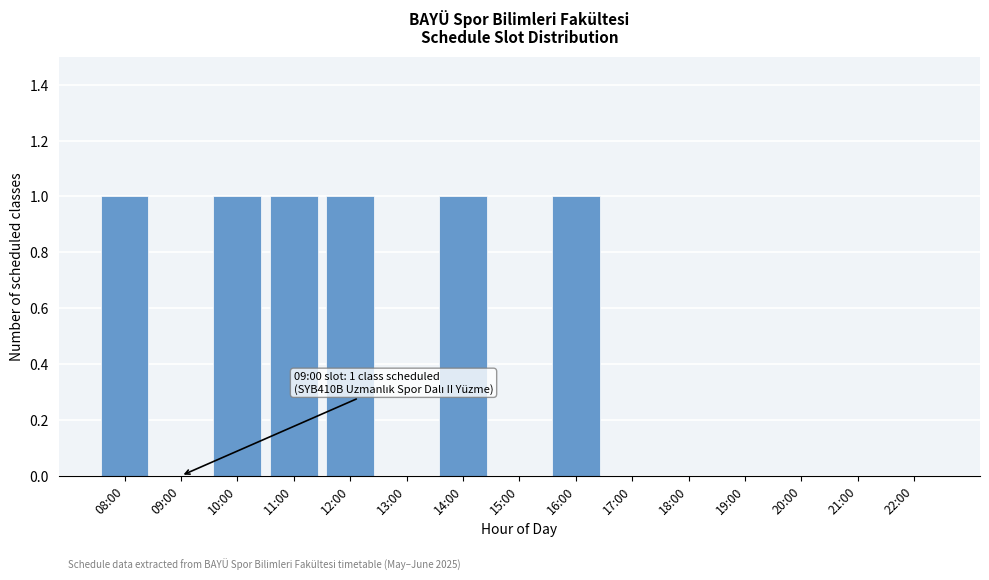

Reading right to left, transcribe all the data shown in this chart.

22:00=0	21:00=0	20:00=0	19:00=0	18:00=0	17:00=0	16:00=1	15:00=0	14:00=1	13:00=0	12:00=1	11:00=1	10:00=1	09:00=0	08:00=1